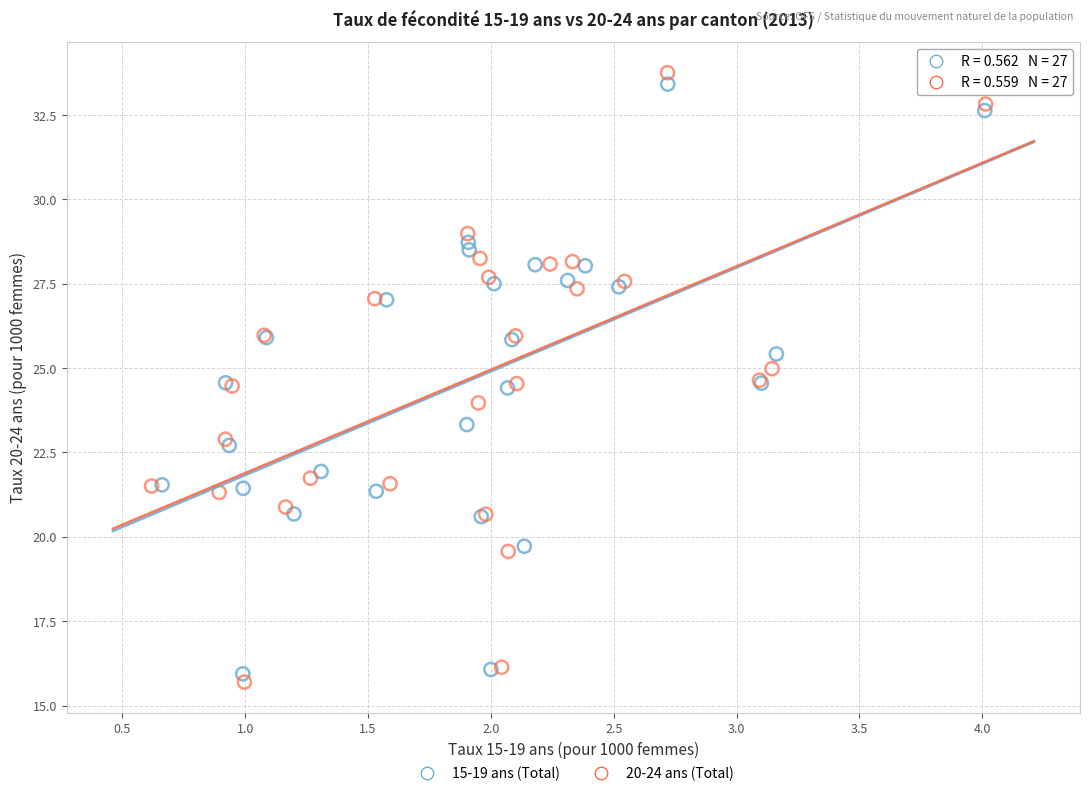

What are all the series names shown in the legend?

15-19 ans (Total), 20-24 ans (Total)